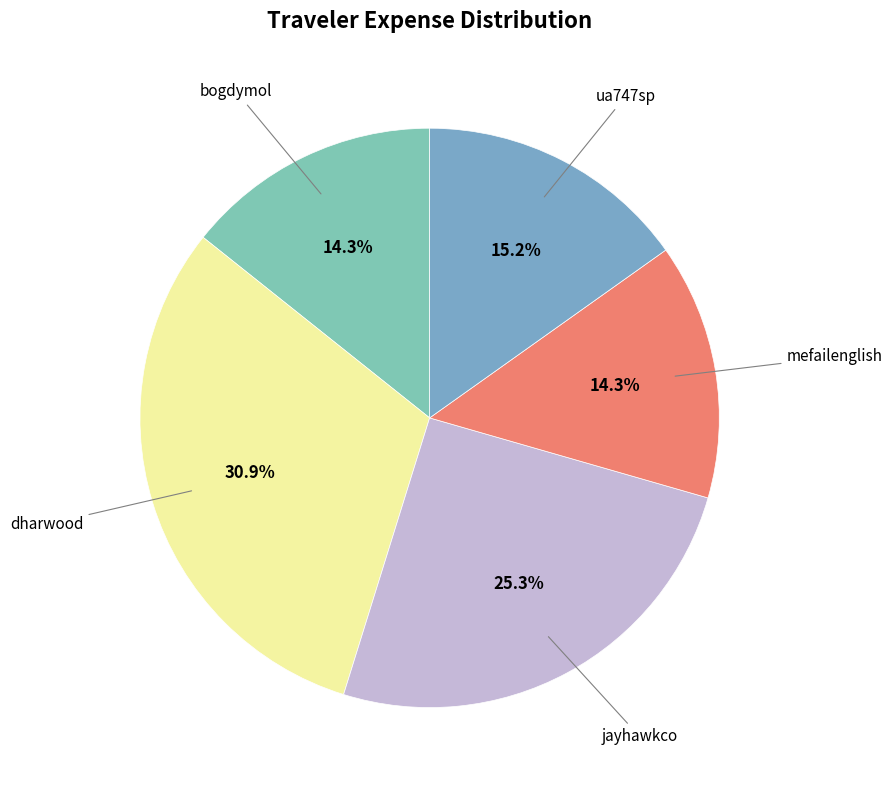

To the nearest percent, what percentage of the pie is ua747sp?

15%